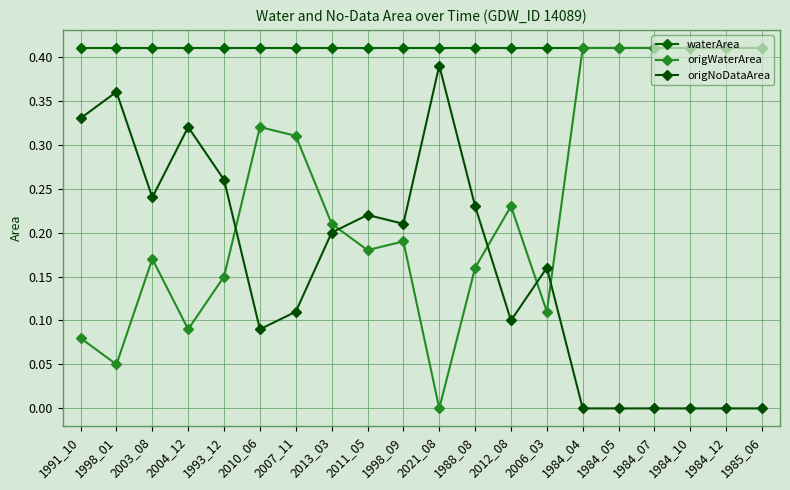

Reading left to right, transcribe all the data shown in this chart.

waterArea: 0.4	0.4	0.4	0.4	0.4	0.4	0.4	0.4	0.4	0.4	0.4	0.4	0.4	0.4	0.4	0.4	0.4	0.4	0.4	0.4
origWaterArea: 0.1	0.1	0.2	0.1	0.1	0.3	0.3	0.2	0.2	0.2	0.0	0.2	0.2	0.1	0.4	0.4	0.4	0.4	0.4	0.4
origNoDataArea: 0.3	0.4	0.2	0.3	0.3	0.1	0.1	0.2	0.2	0.2	0.4	0.2	0.1	0.2	0.0	0.0	0.0	0.0	0.0	0.0